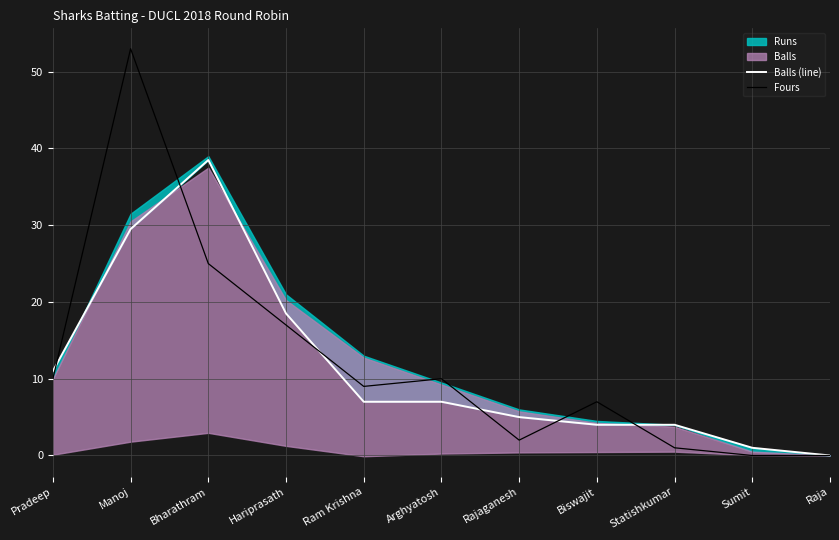

How many data points in Fours are above 9?

5